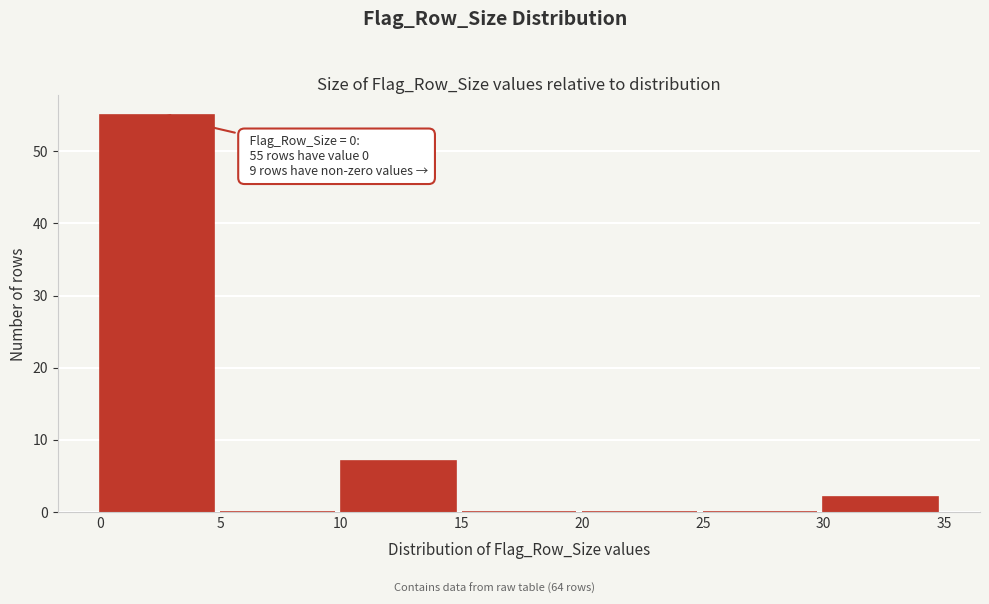

Which range on the x-axis has the tallest bar?

0 to 5